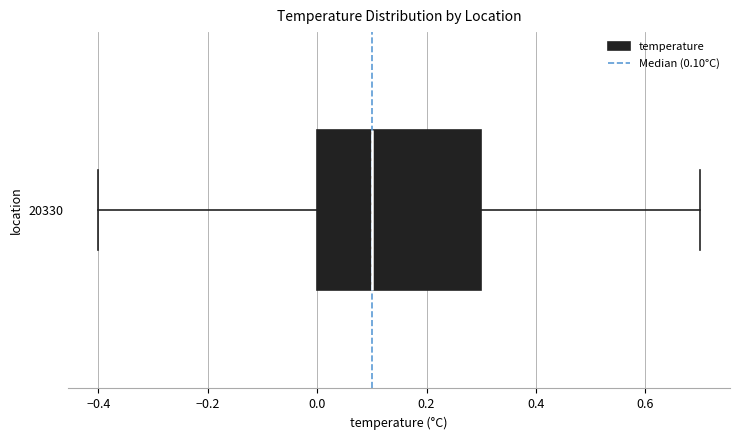

Read this box plot against the x-axis: the position of the median line, the range covered by the box, and the ends of both whiskers. The values are not printed on the chart, so give them approximately, as read against the axis.

median 0.1, box 0.0 to 0.3, whiskers -0.4 to 0.7